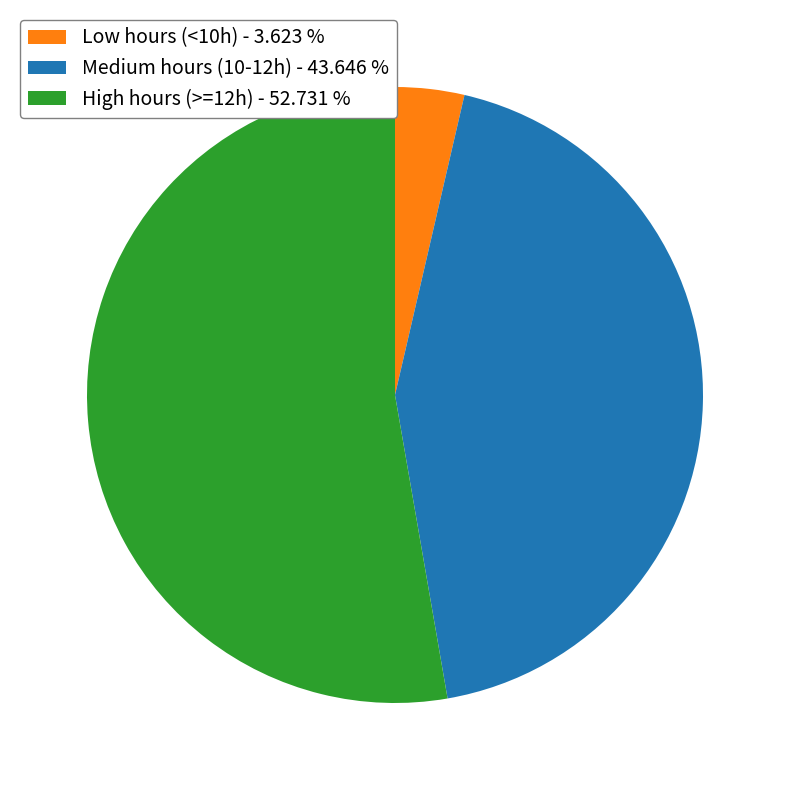

Rank the categories by value from lowest to highest.

Low hours (<10h) - 3.623 %, Medium hours (10-12h) - 43.646 %, High hours (>=12h) - 52.731 %